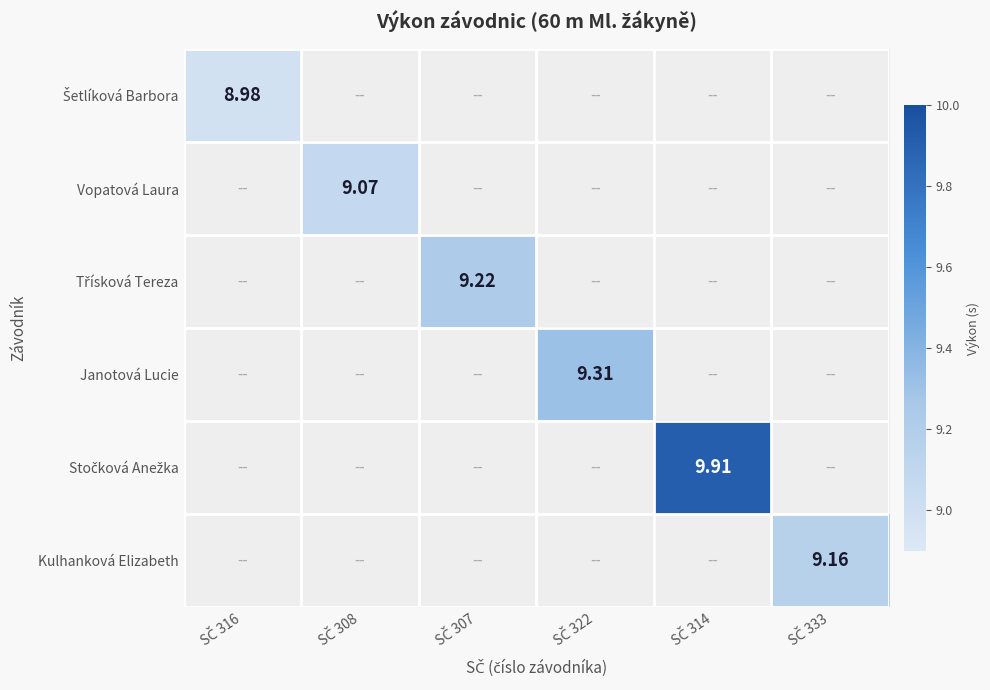

Count the number of categories in the chart.

6